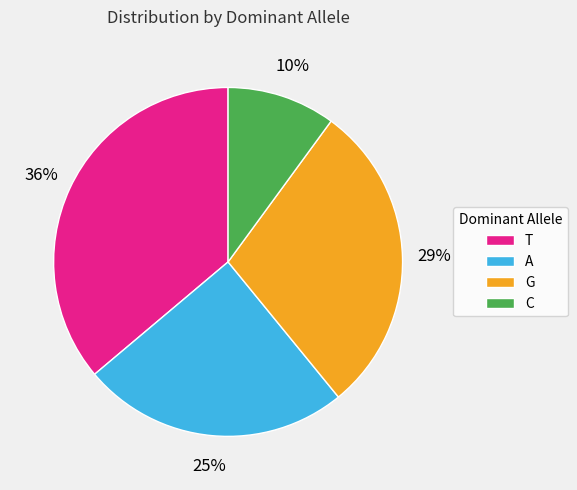

Does any single category account for the majority?

No